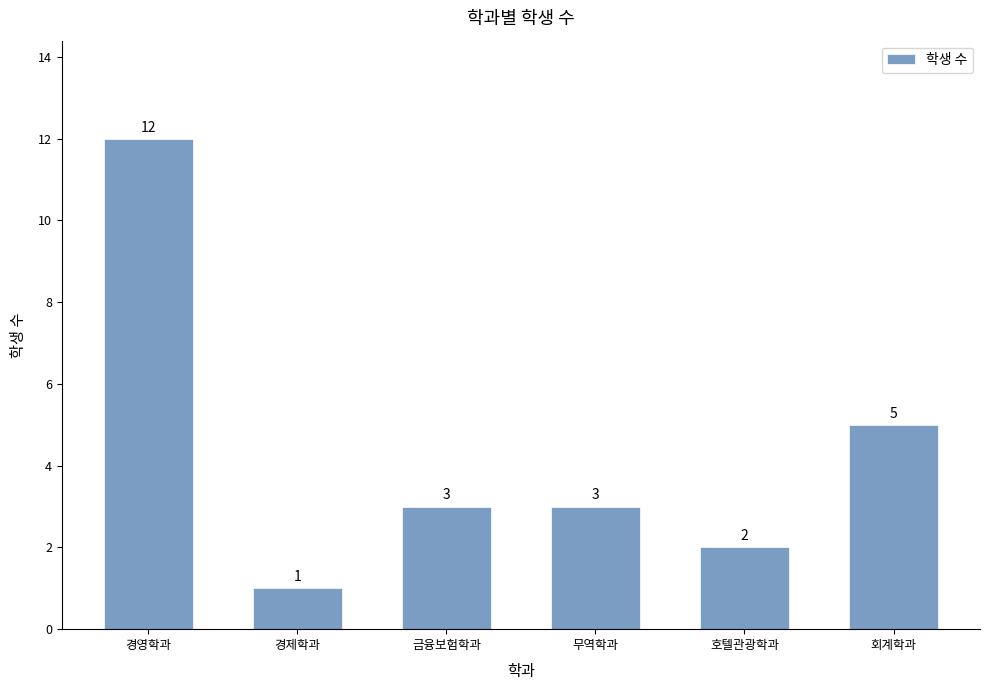

What is the difference between the second highest and minimum values?

4